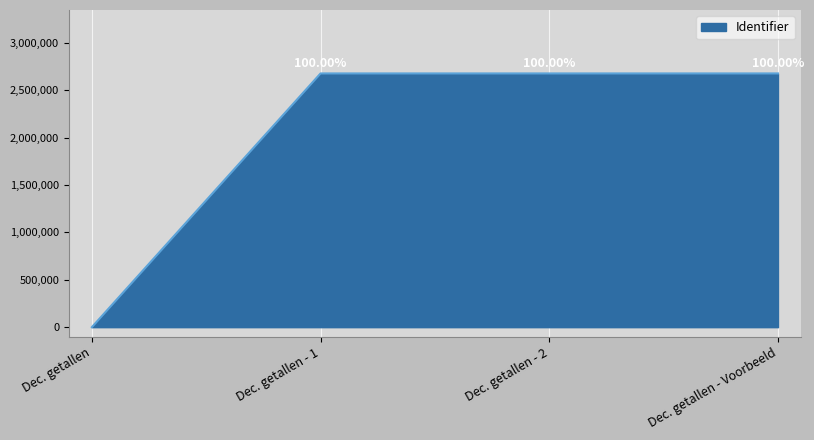

List the labels in order of value, largest first.

Dec. getallen - Voorbeeld, Dec. getallen - 2, Dec. getallen - 1, Dec. getallen